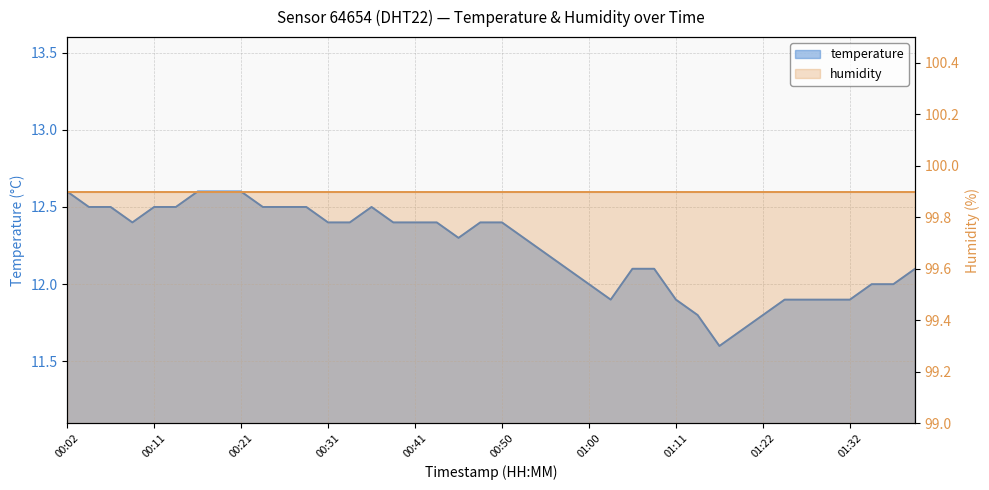

True or false: there are more than 1 points higher than both neighbors.

False